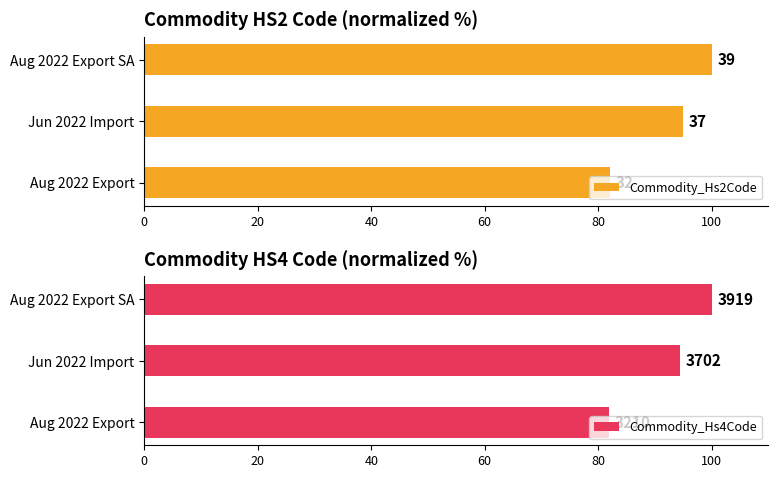

Which series changed the most between 0 and 40?

Commodity_Hs4Code